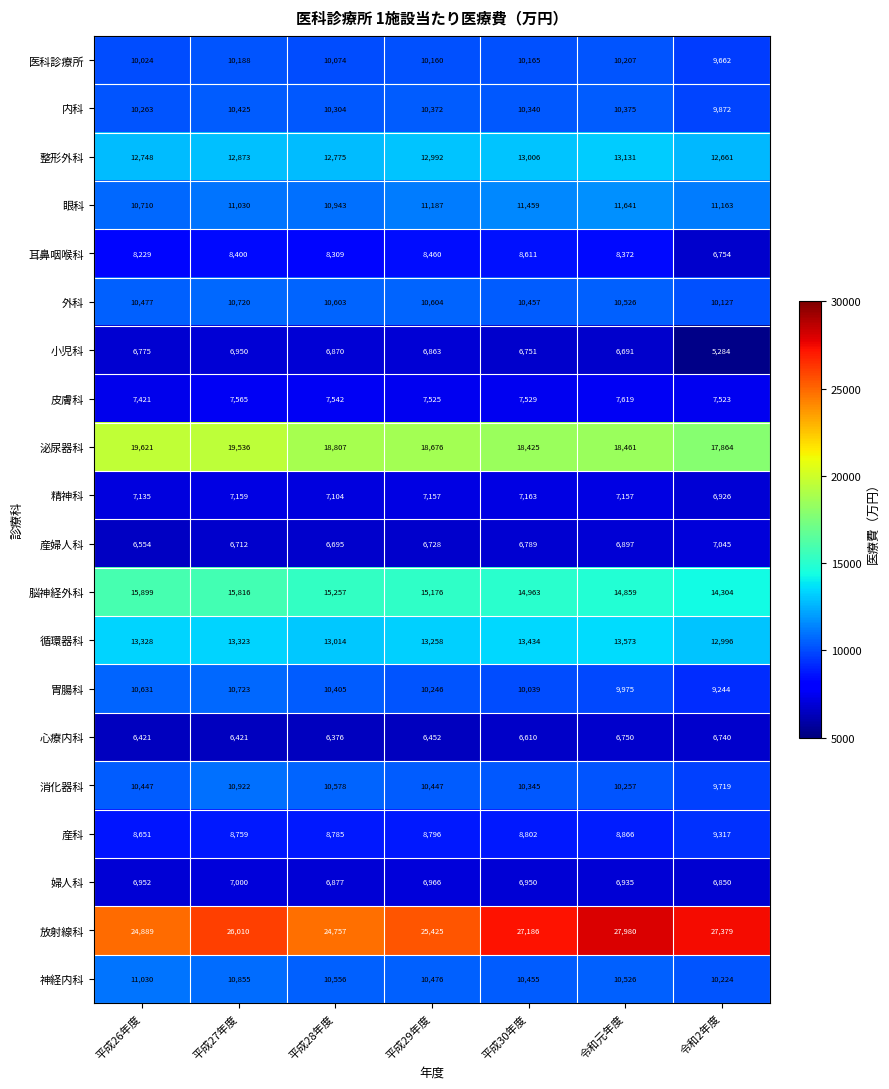

Where does the 内科 series first go above 10340?

平成27年度